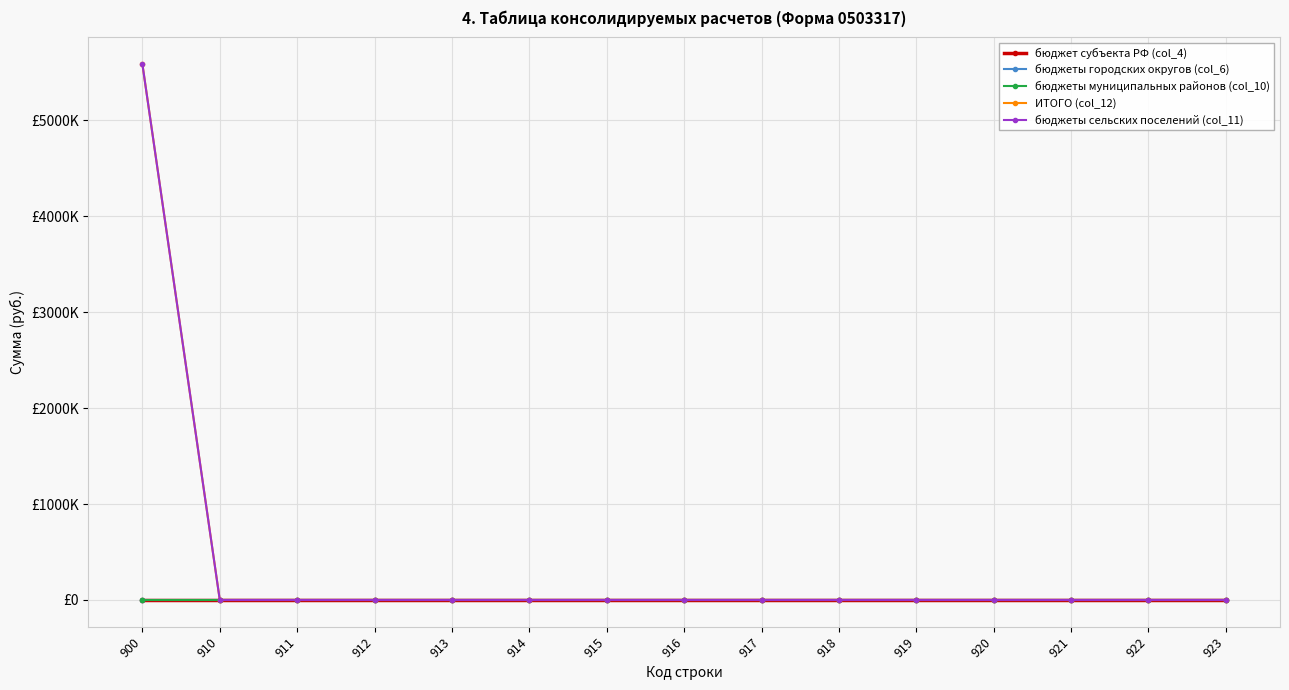

Between 914 and 917, which series saw the biggest shift?

бюджет субъекта РФ (col_4)